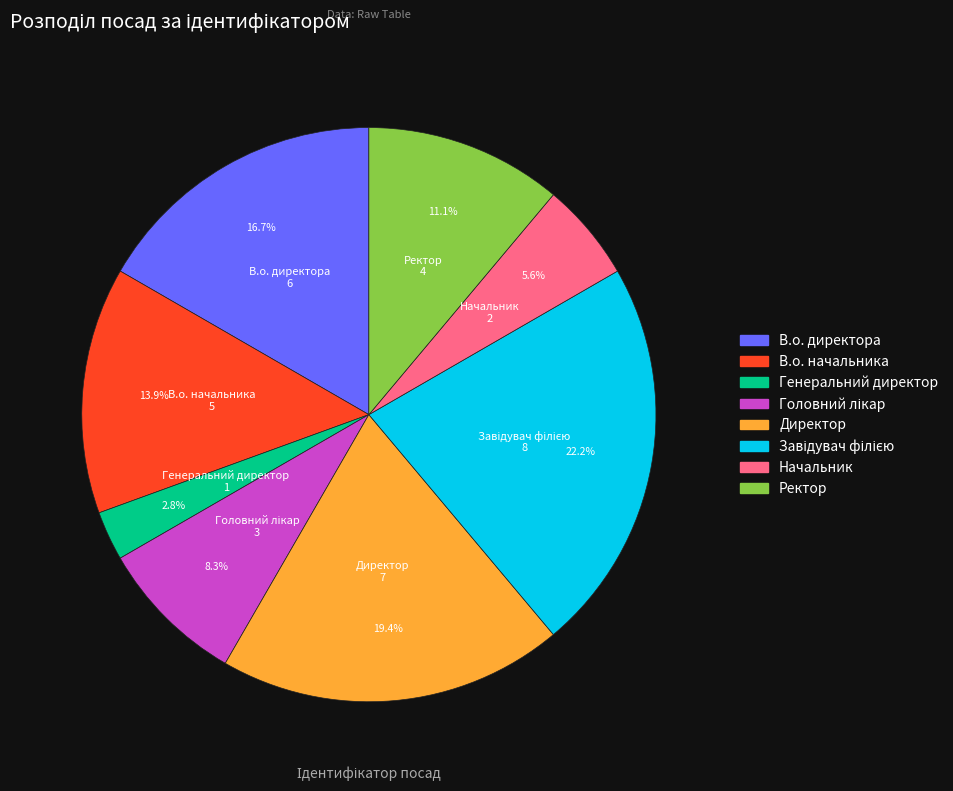

To the nearest percent, what is the difference between the largest and smallest slice percentages?

19%